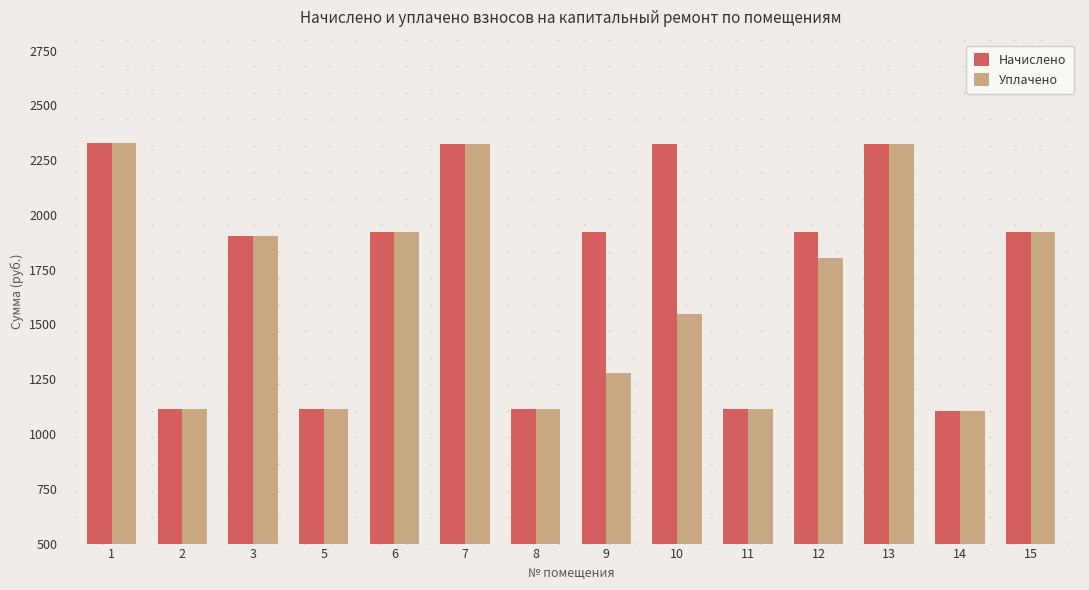

What is the lowest value of the Уплачено series?

1106.2